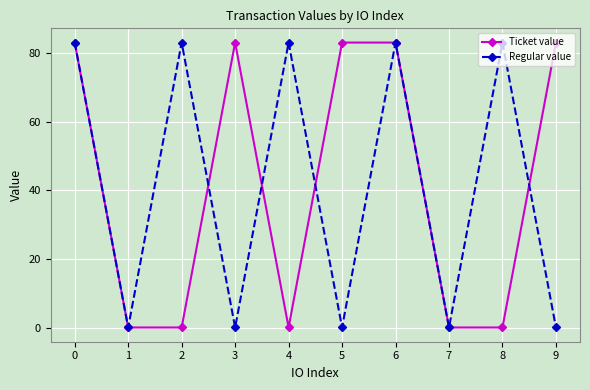

How many interior local peaks does the Regular value series have?

4